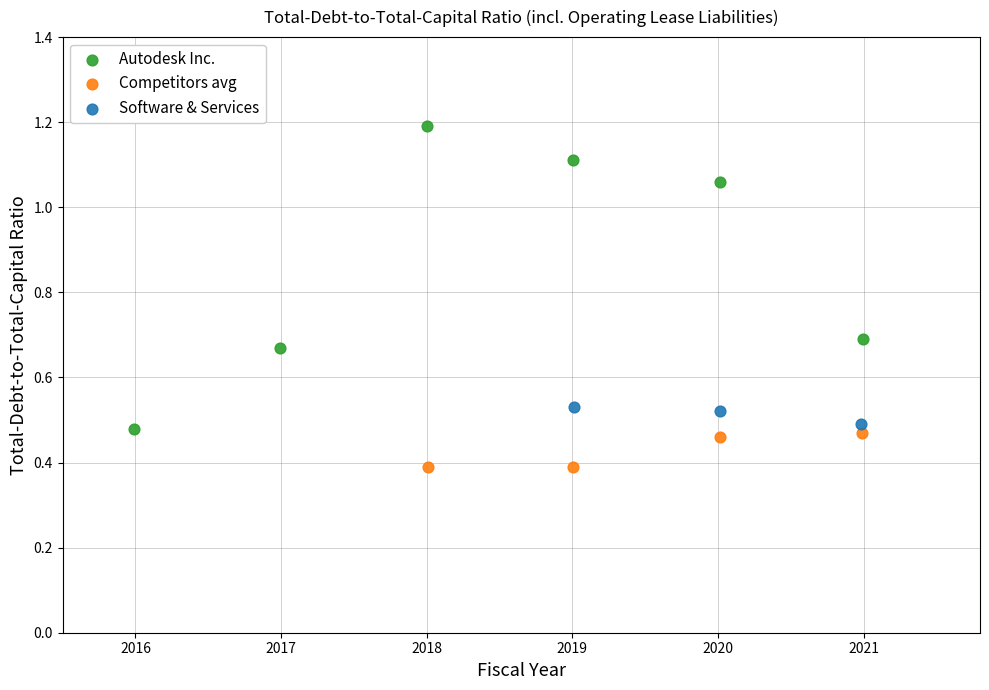

Which series contains the lowest Y value?

Competitors avg